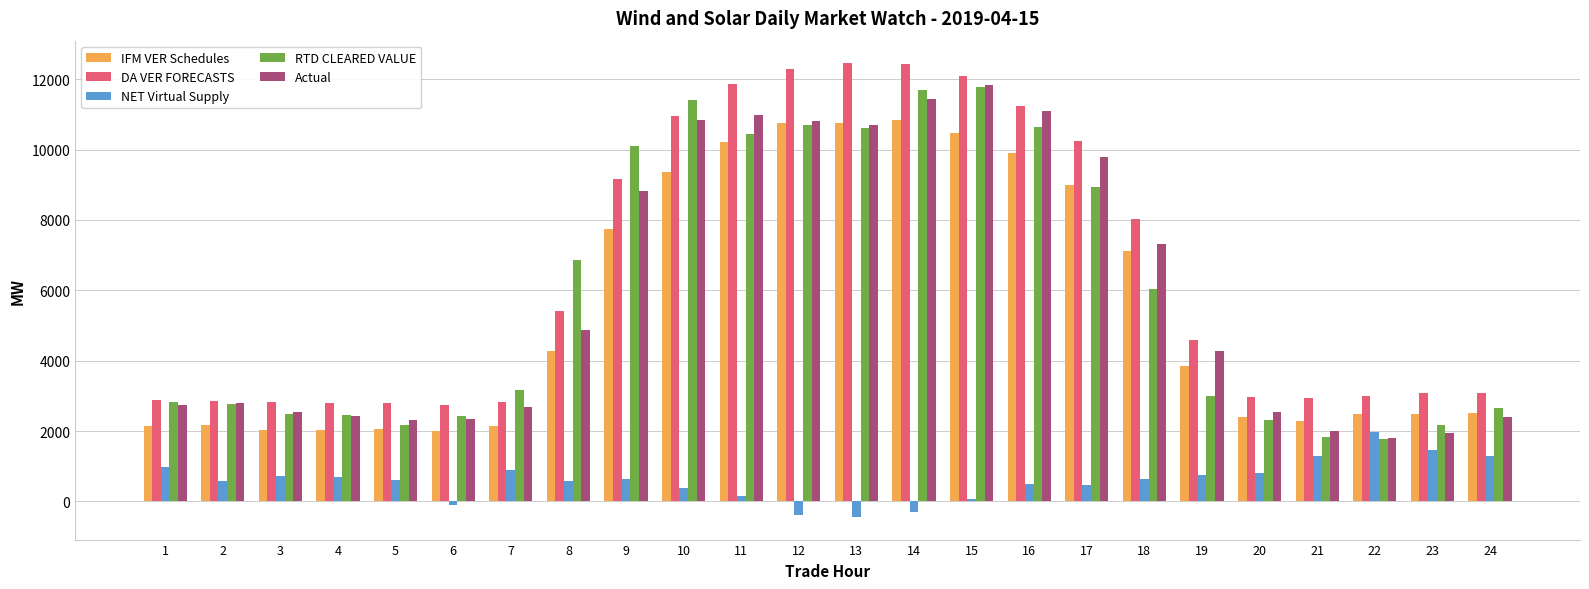

The DA VER FORECASTS series shows 4265.0 at 1. True or false?

False